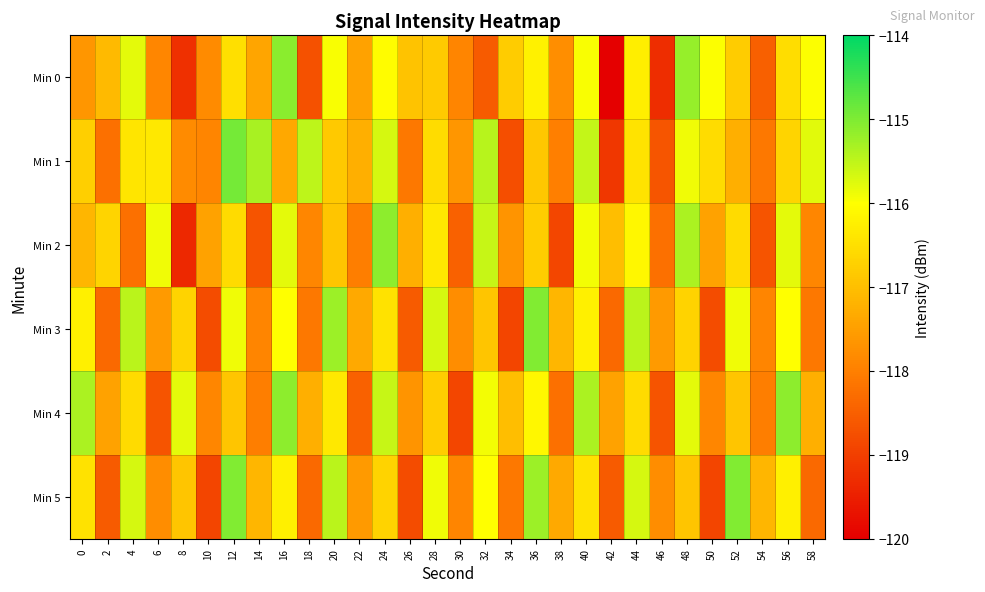

Reading left to right, what are all the values shown in this chart?

Min 0: 0=-117.6	2=-117.1	4=-115.8	6=-117.9	8=-119.2	10=-117.8	12=-116.5	14=-117.4	16=-115.1	18=-118.7	20=-115.9	22=-117.5	24=-116.1	26=-116.9	28=-116.8	30=-117.9	32=-118.6	34=-116.8	36=-116.2	38=-117.8	40=-115.9	42=-120.0	44=-116.3	46=-119.3	48=-115.2	50=-116.0	52=-116.8	54=-118.5	56=-116.5	58=-116.0
Min 1: 0=-116.8	2=-118.2	4=-116.4	6=-116.4	8=-117.8	10=-117.9	12=-114.9	14=-115.3	16=-117.4	18=-115.5	20=-116.8	22=-117.2	24=-115.7	26=-118.1	28=-116.5	30=-117.7	32=-115.4	34=-118.8	36=-116.9	38=-118.0	40=-115.5	42=-119.1	44=-116.4	46=-118.7	48=-115.9	50=-116.5	52=-117.2	54=-118.1	56=-116.7	58=-115.8
Min 2: 0=-117.1	2=-116.7	4=-118.2	6=-115.9	8=-119.3	10=-117.5	12=-116.6	14=-118.7	16=-115.8	18=-117.9	20=-116.9	22=-118.0	24=-115.1	26=-117.2	28=-116.3	30=-118.5	32=-115.6	34=-117.7	36=-116.8	38=-118.9	40=-115.9	42=-117.0	44=-116.1	46=-118.2	48=-115.3	50=-117.5	52=-116.6	54=-118.7	56=-115.8	58=-117.9
Min 3: 0=-116.2	2=-118.3	4=-115.5	6=-117.6	8=-116.7	10=-118.8	12=-115.9	14=-117.9	16=-116.0	18=-118.1	20=-115.2	22=-117.3	24=-116.5	26=-118.6	28=-115.7	30=-117.8	32=-116.9	34=-118.9	36=-115.0	38=-117.1	40=-116.2	42=-118.3	44=-115.5	46=-117.6	48=-116.7	50=-118.8	52=-115.9	54=-117.9	56=-116.0	58=-118.1
Min 4: 0=-115.3	2=-117.5	4=-116.6	6=-118.7	8=-115.8	10=-117.9	12=-116.9	14=-118.0	16=-115.1	18=-117.2	20=-116.3	22=-118.5	24=-115.6	26=-117.7	28=-116.8	30=-118.9	32=-115.9	34=-117.0	36=-116.1	38=-118.2	40=-115.3	42=-117.5	44=-116.6	46=-118.7	48=-115.8	50=-117.9	52=-116.9	54=-118.0	56=-115.1	58=-117.2
Min 5: 0=-116.5	2=-118.6	4=-115.7	6=-117.8	8=-116.9	10=-118.9	12=-115.0	14=-117.1	16=-116.2	18=-118.3	20=-115.5	22=-117.6	24=-116.7	26=-118.8	28=-115.9	30=-117.9	32=-116.0	34=-118.1	36=-115.2	38=-117.3	40=-116.5	42=-118.6	44=-115.7	46=-117.8	48=-116.9	50=-118.9	52=-115.0	54=-117.1	56=-116.2	58=-118.3